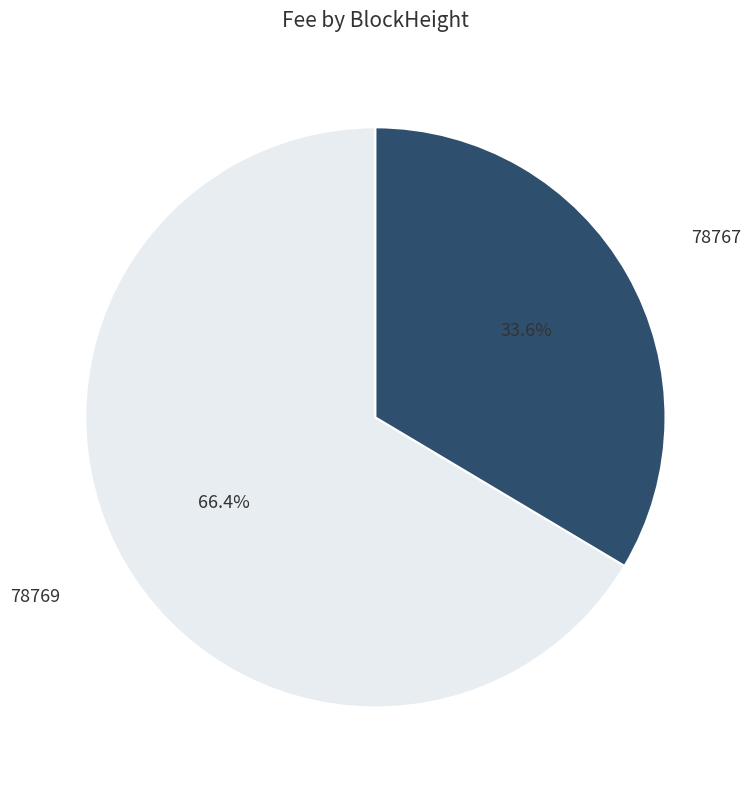

Which slice is the largest?

78769